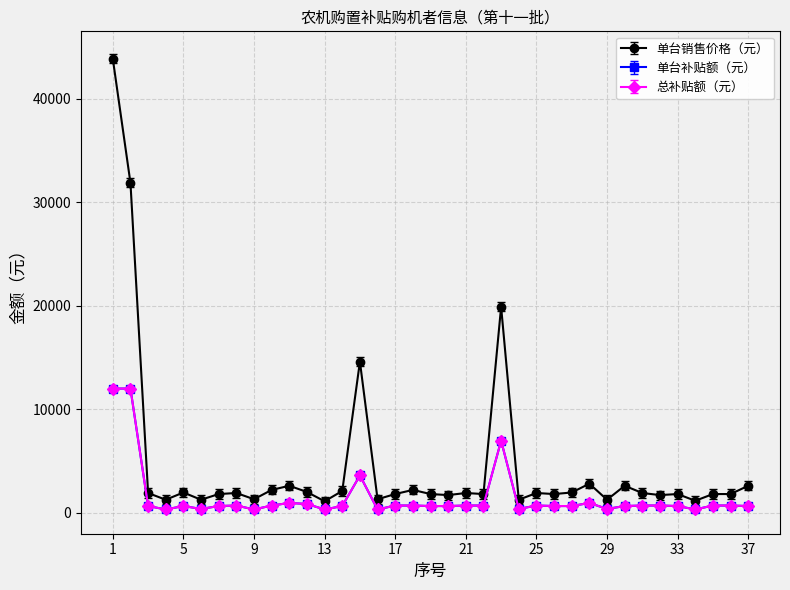

Reading left to right, extract all data points from this chart.

单台销售价格（元）: 1=43888.0	2=31888.0	3=1900.0	4=1250.0	5=1950.0	6=1250.0	7=1800.0	8=1900.0	9=1300.0	10=2200.0	11=2600.0	12=2000.0	13=1100.0	14=2100.0	15=14600.0	16=1300.0	17=1800.0	18=2200.0	19=1800.0	20=1700.0	21=1900.0	22=1800.0	23=19900.0	24=1250.0	25=1900.0	26=1800.0	27=1950.0	28=2800.0	29=1250.0	30=2600.0	31=1900.0	32=1700.0	33=1800.0	34=1150.0	35=1800.0	36=1800.0	37=2600.0
单台补贴额（元）: 1=12138.1	2=12138.1	3=778.1	4=448.1	5=778.1	6=498.1	7=778.1	8=828.1	9=448.1	10=828.1	11=1078.1	12=978.1	13=448.1	14=778.1	15=3738.1	16=448.1	17=828.1	18=828.1	19=778.1	20=778.1	21=828.1	22=828.1	23=7098.1	24=498.1	25=828.1	26=778.1	27=778.1	28=1078.1	29=498.1	30=778.1	31=828.1	32=828.1	33=778.1	34=448.1	35=828.1	36=828.1	37=778.1
总补贴额（元）: 1=12138.1	2=12138.1	3=778.1	4=448.1	5=778.1	6=498.1	7=778.1	8=828.1	9=448.1	10=828.1	11=1078.1	12=978.1	13=448.1	14=778.1	15=3738.1	16=448.1	17=828.1	18=828.1	19=778.1	20=778.1	21=828.1	22=828.1	23=7098.1	24=498.1	25=828.1	26=778.1	27=778.1	28=1078.1	29=498.1	30=778.1	31=828.1	32=828.1	33=778.1	34=448.1	35=828.1	36=828.1	37=778.1